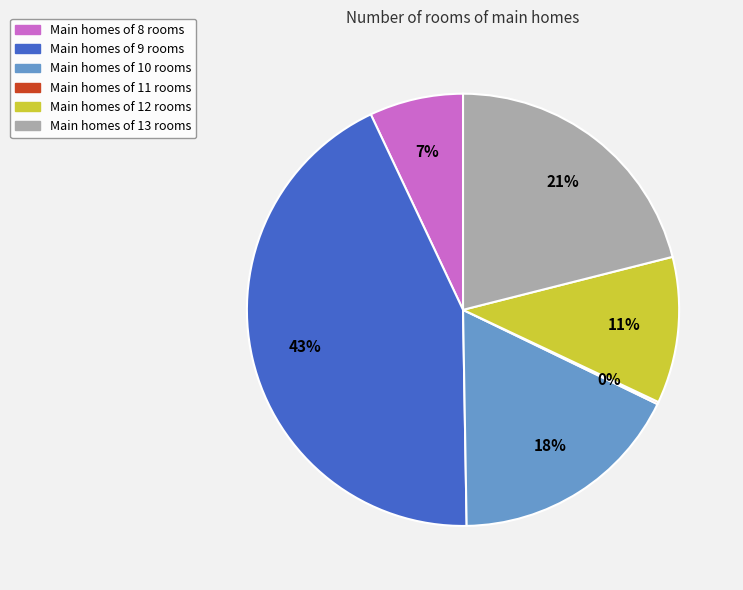

To the nearest percent, what is the average slice percentage?

17%